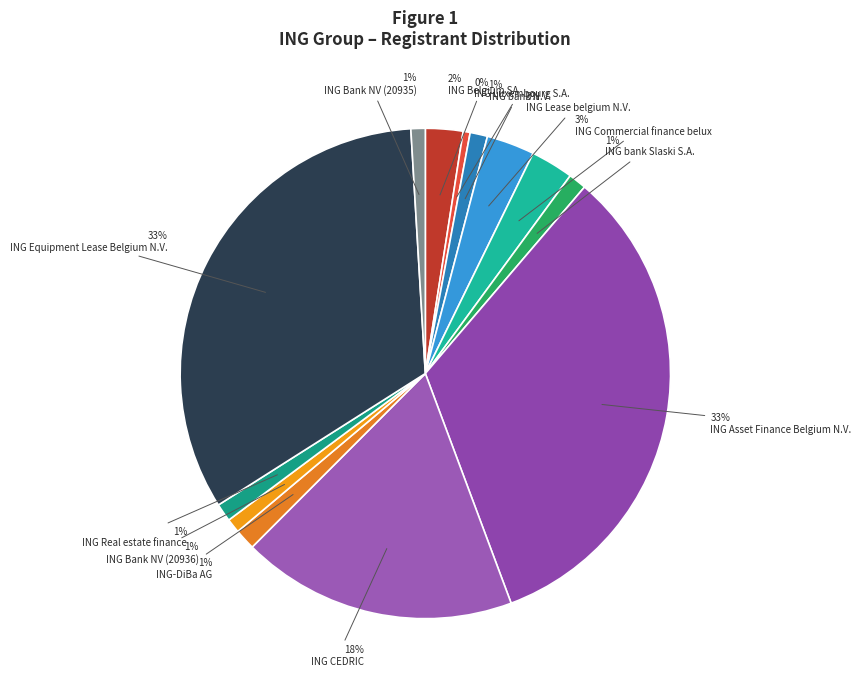

What percentage is the ING CEDRIC slice, to the nearest percent?

18%